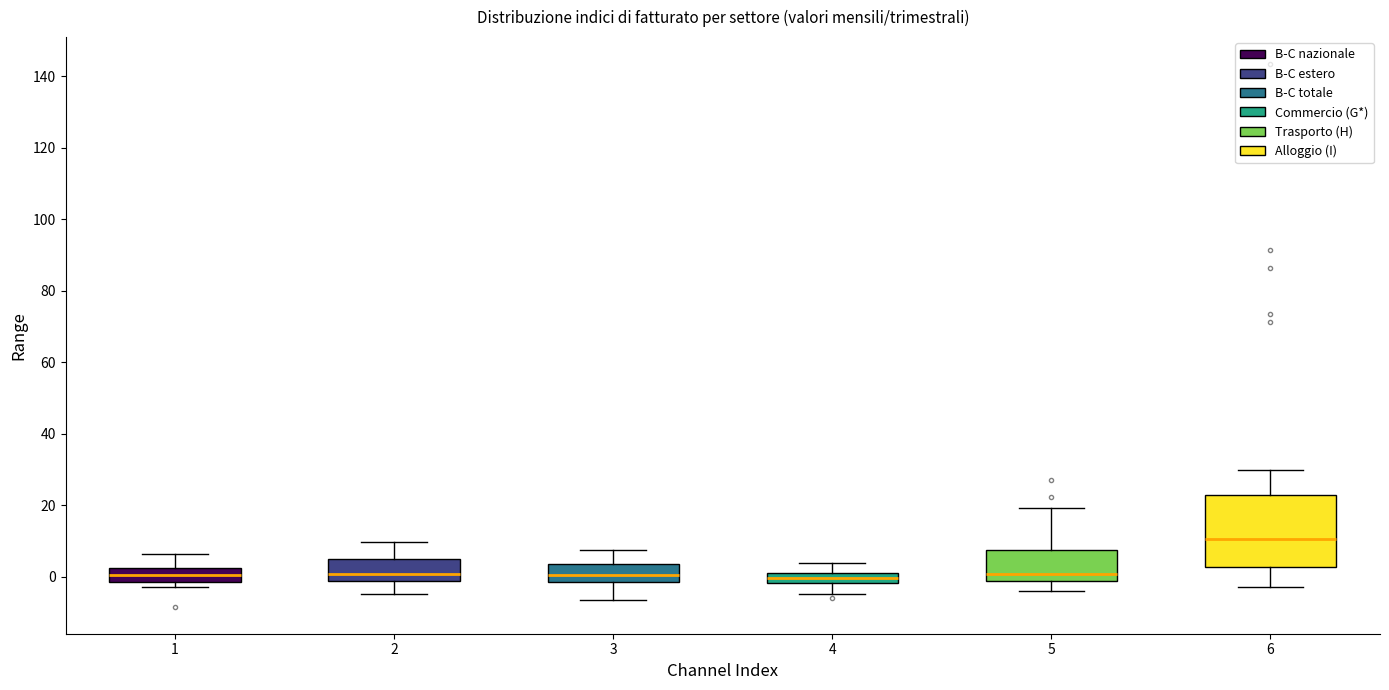

Which box is the tallest, from its lower edge to its upper edge?

6